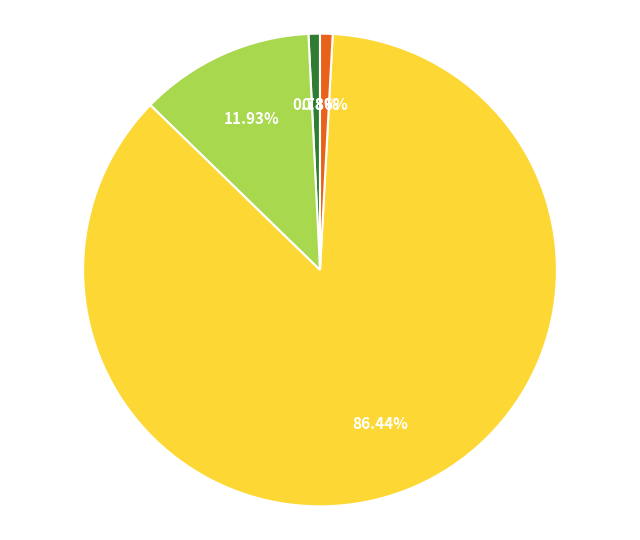

Is there a majority slice in this chart?

Yes